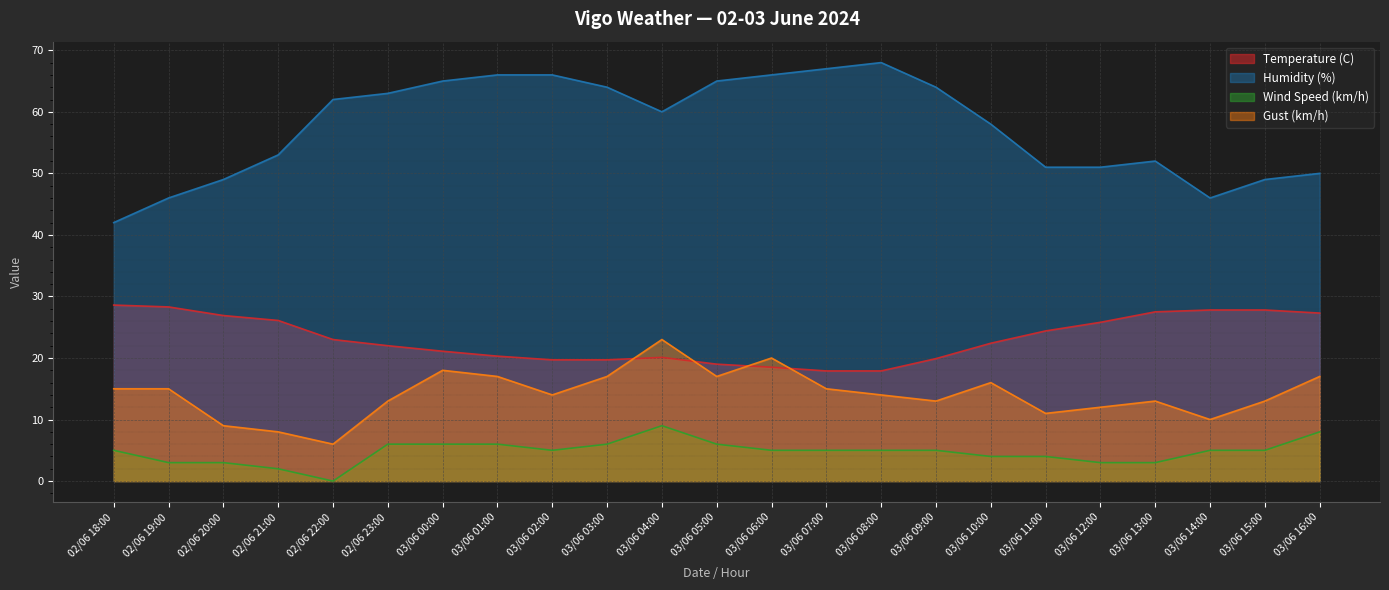

What is the sum of the Gust (km/h) values at 03/06 05:00 and 03/06 06:00?

37.0